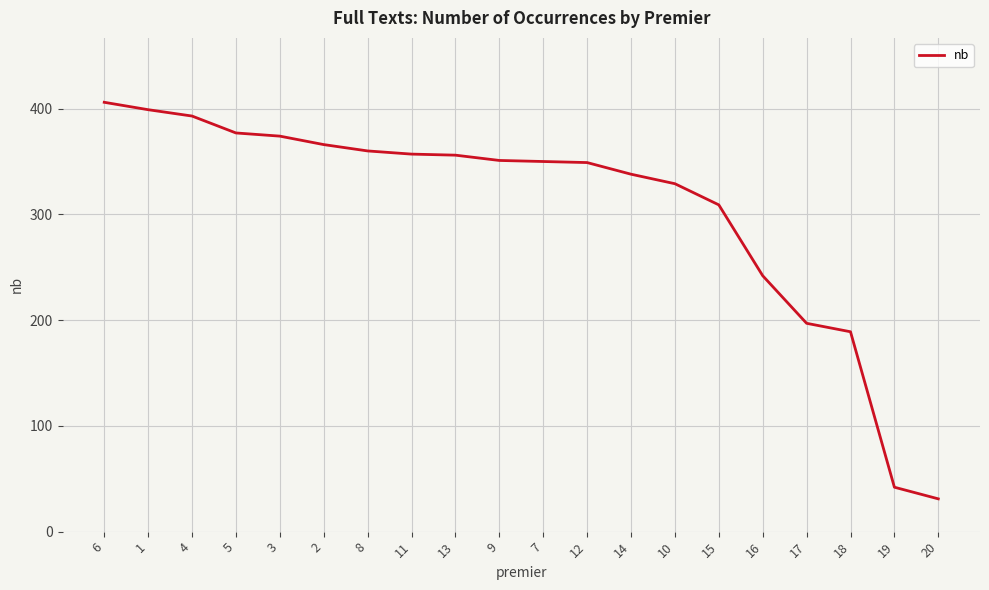

Is it true that the value at 17 is 197?

True